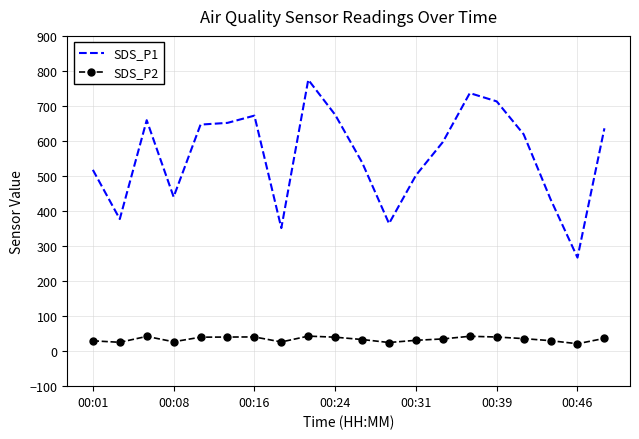

What are all the series names shown in the legend?

SDS_P1, SDS_P2